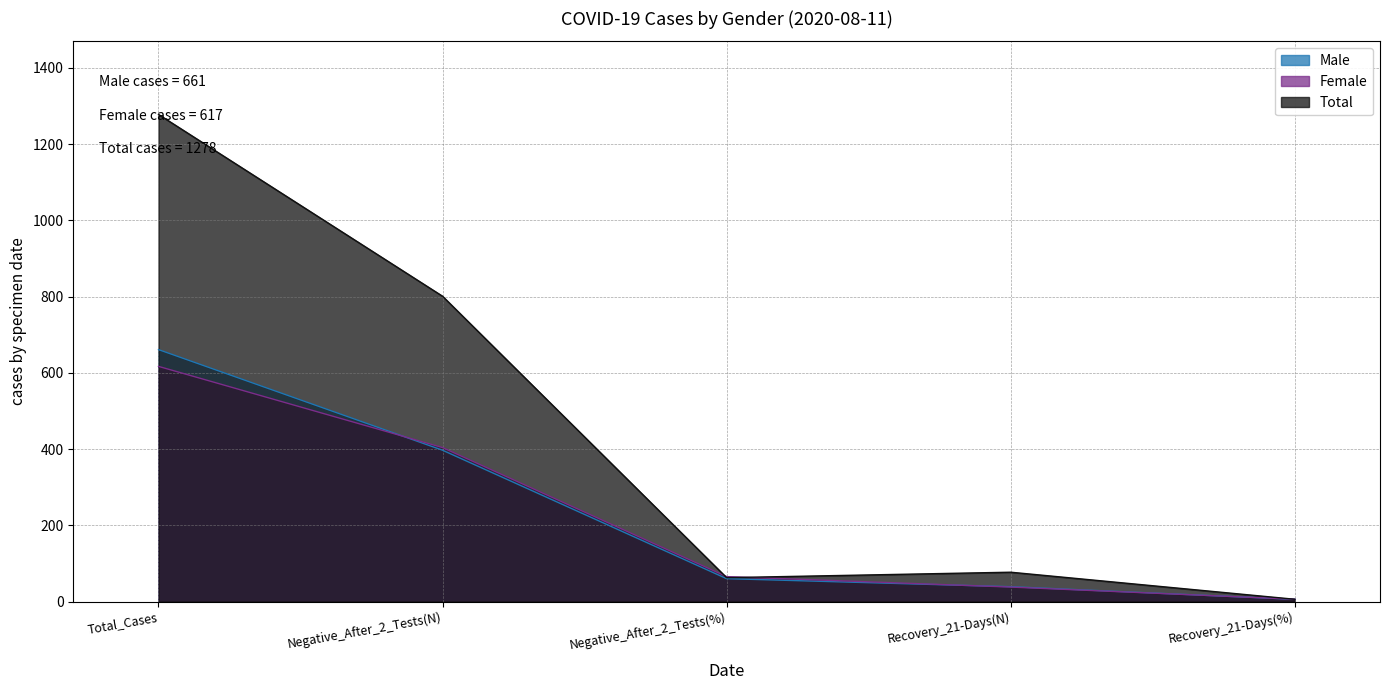

How many lines are shown in the chart?

3